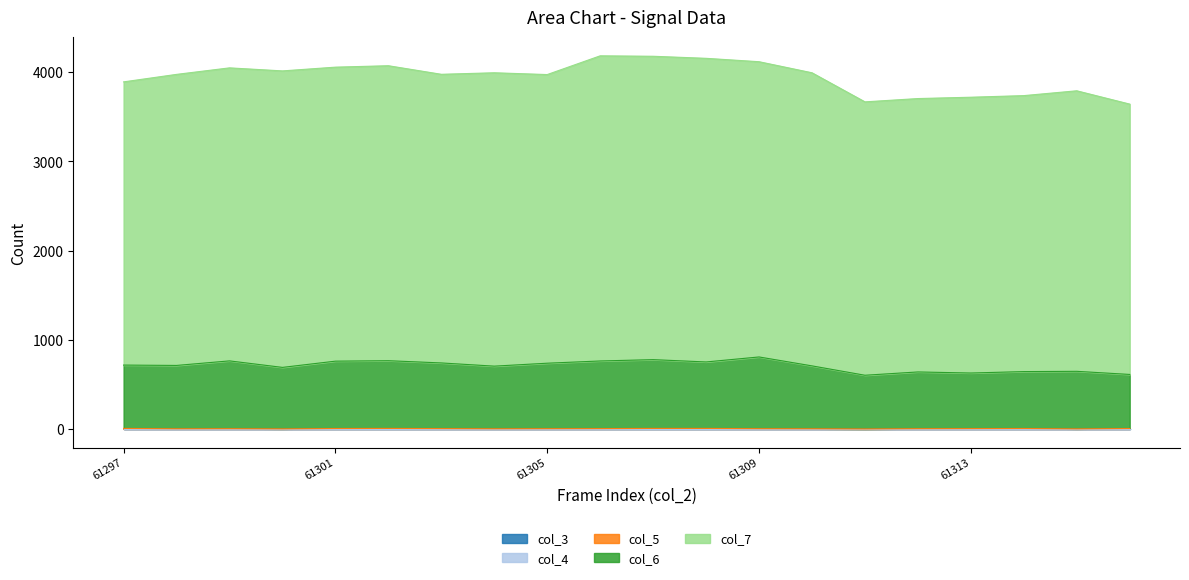

How many categories are shown in the chart?

20